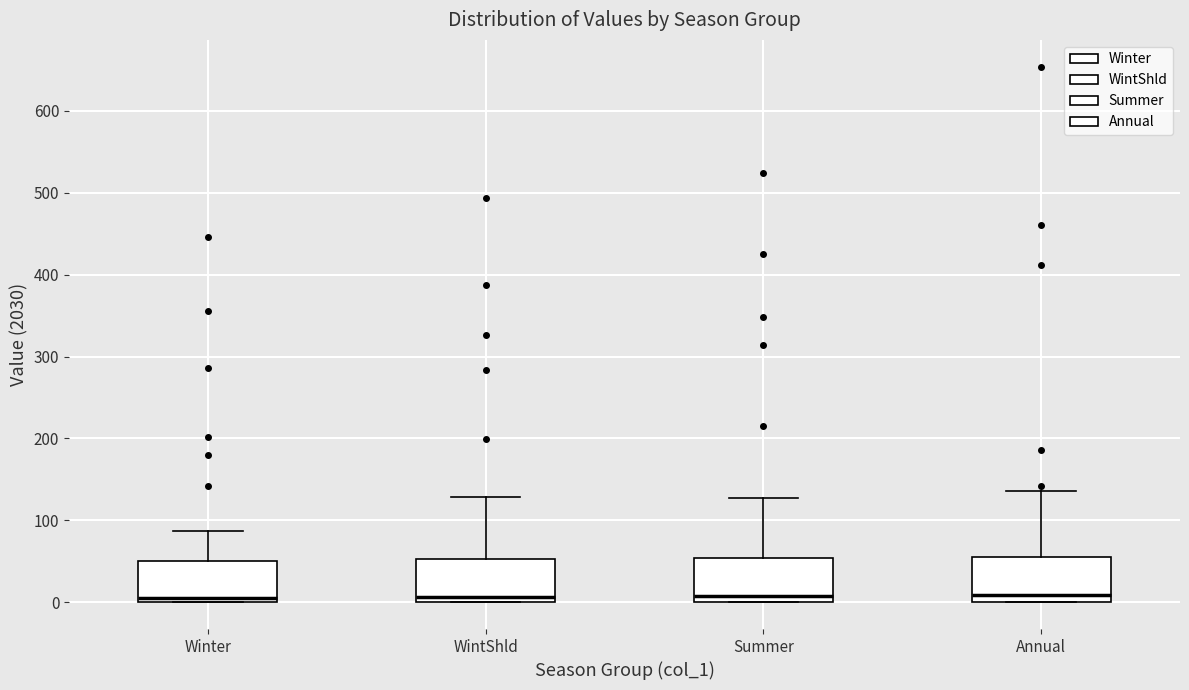

Reading left to right, transcribe this box plot: for each box, give where its median line is, the range the box spans, and where its two whiskers end, as read against the y-axis. The values are not printed on the chart, so give them approximately, as read against the axis.

Winter: median 10, box 0 to 50, whiskers 0 to 90
WintShld: median 10, box 0 to 50, whiskers 0 to 130
Summer: median 10, box 0 to 50, whiskers 0 to 130
Annual: median 10, box 0 to 50, whiskers 0 to 140